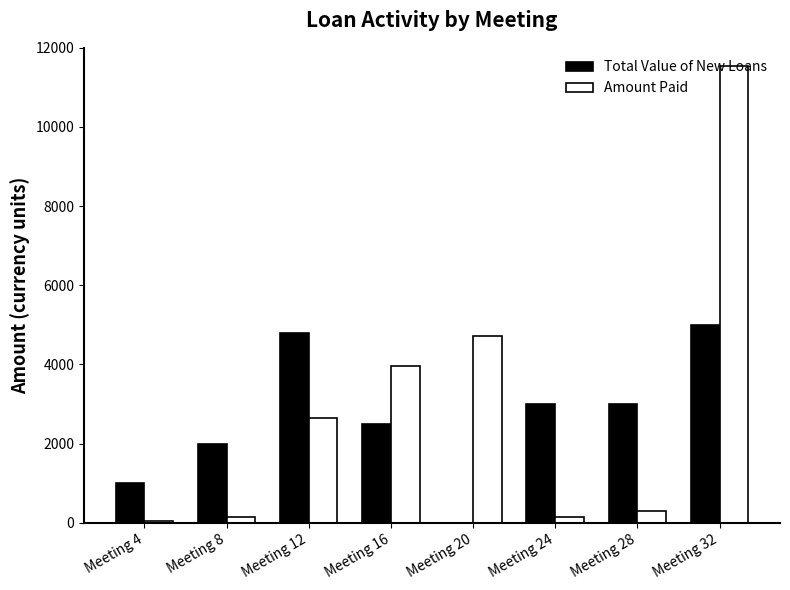

At which label is Amount Paid closest to 5800?

Meeting 20